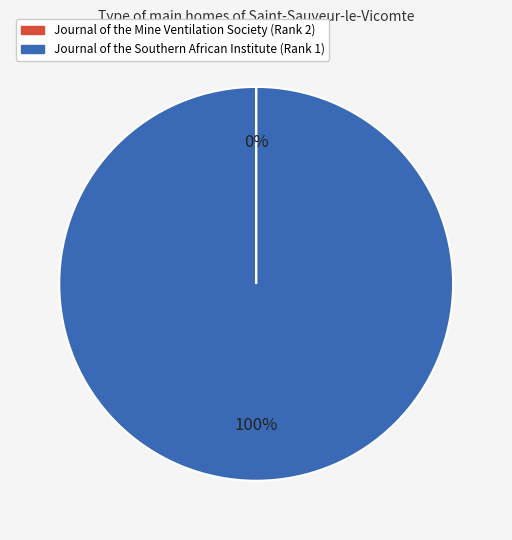

What is the majority slice?

Journal of the Southern African Institute (Rank 1)